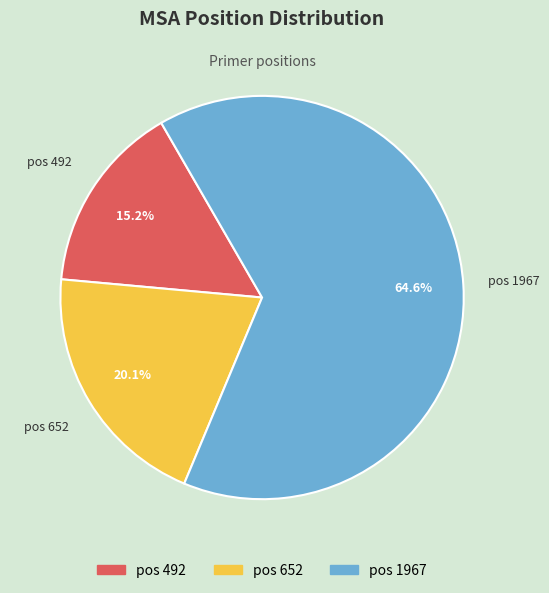

Does any single category account for the majority?

Yes